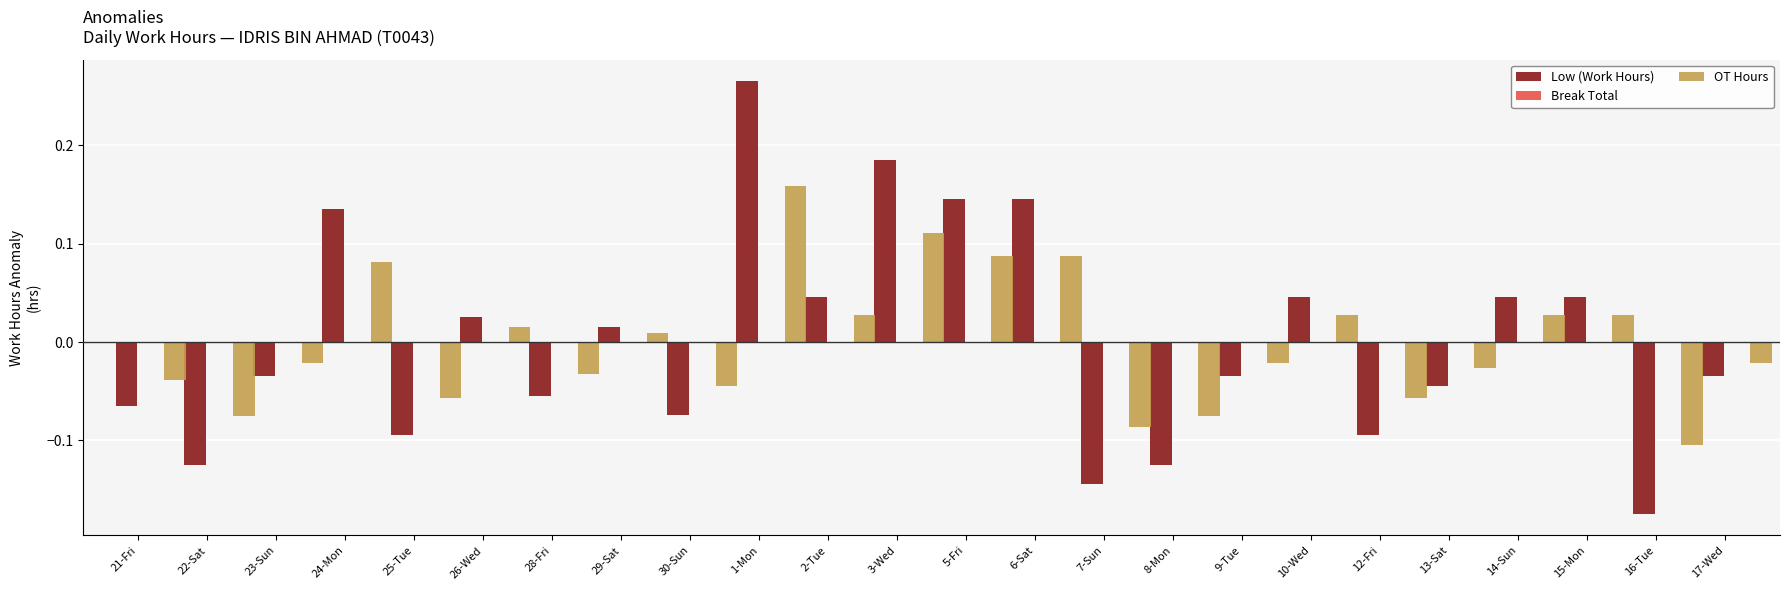

At how many categories does at least one series exceed 0?

11